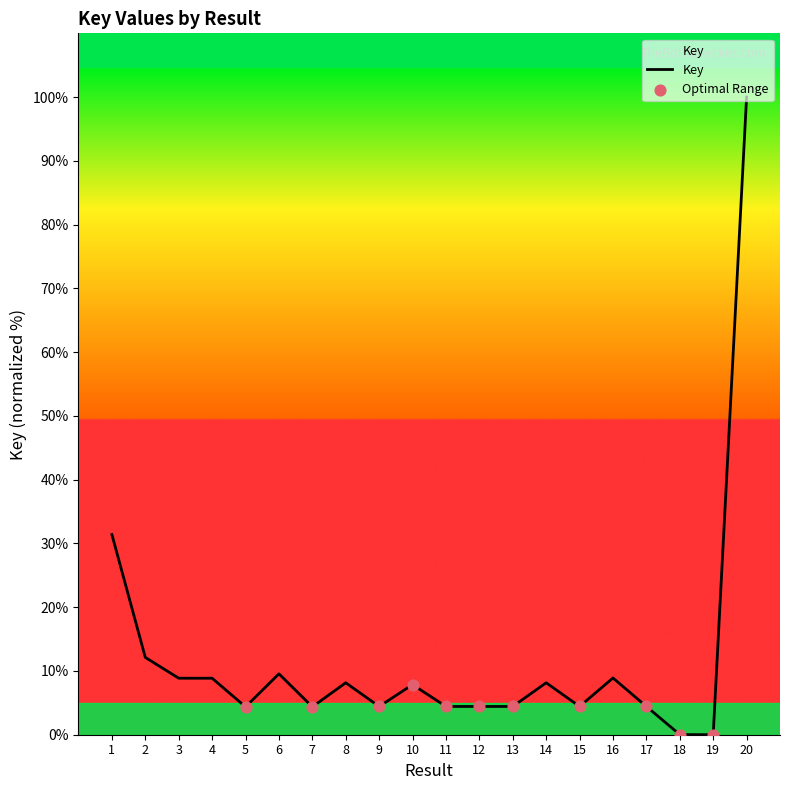

Between 7 and 19, which is larger?

7